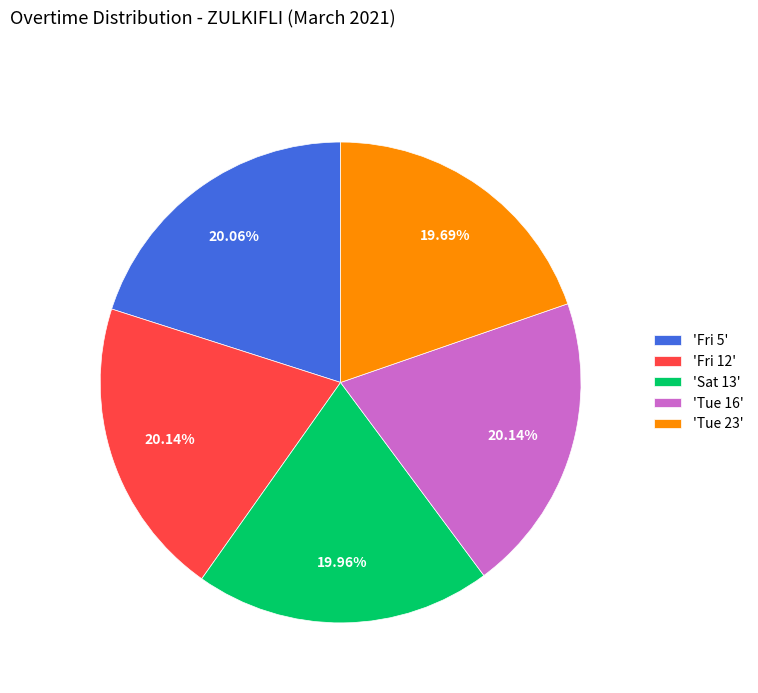

Is 'Sat 13' the majority of the pie?

No